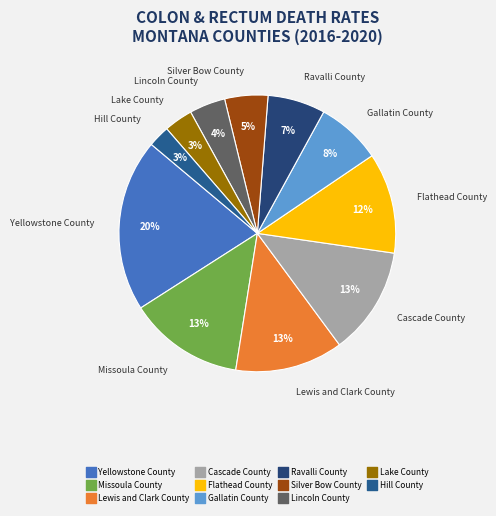

Which category has the biggest portion of the pie?

Yellowstone County